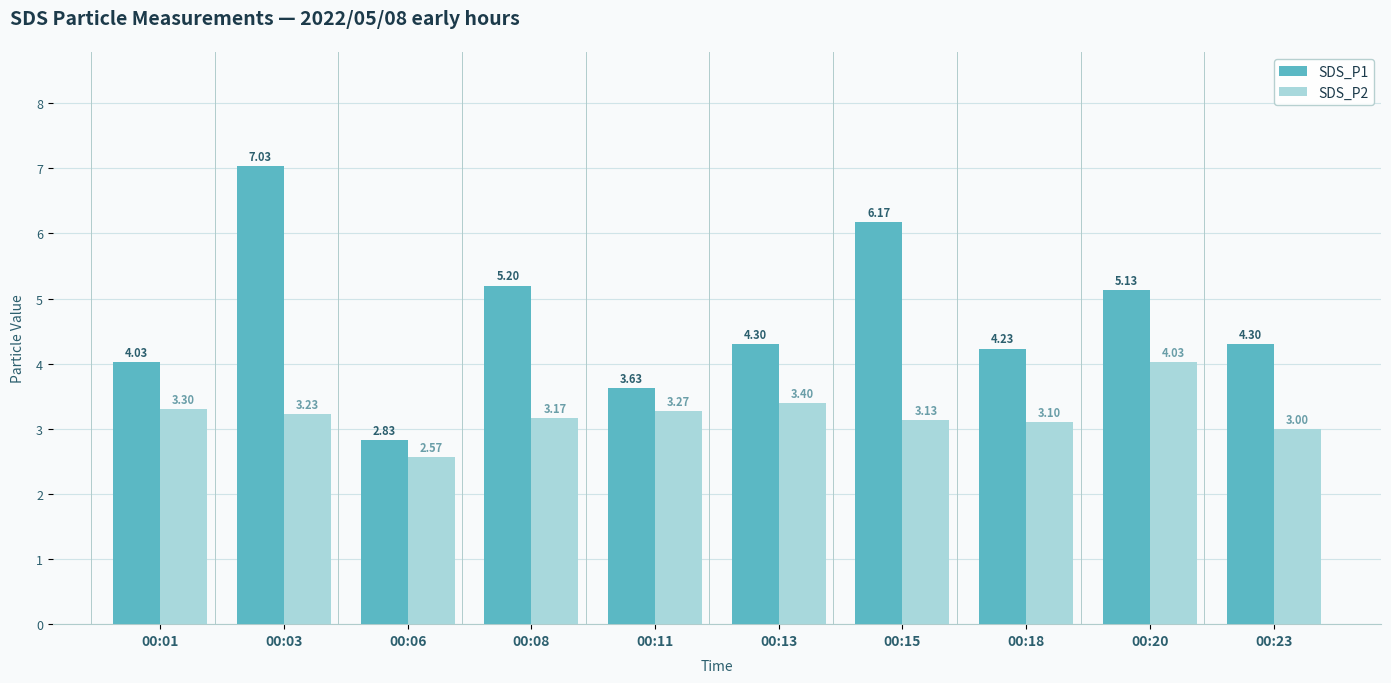

What is the difference between the maximum and second lowest values in the SDS_P2 series?

1.0